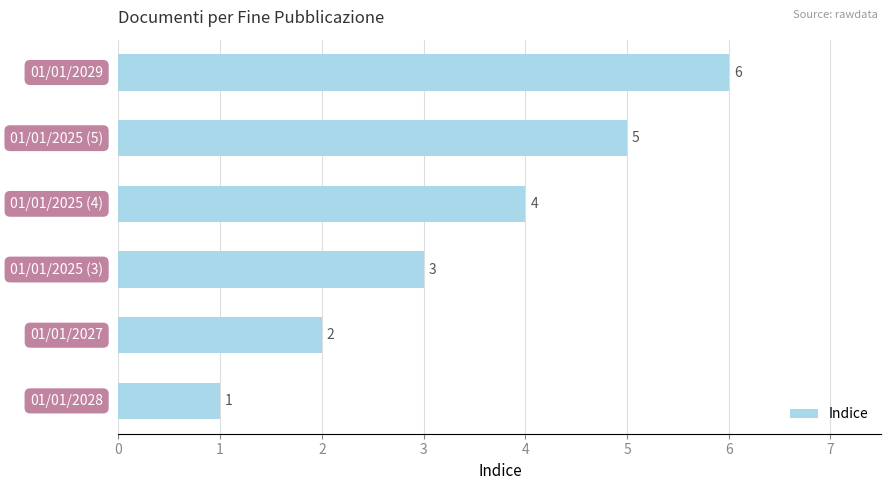

Count the number of categories in the chart.

6